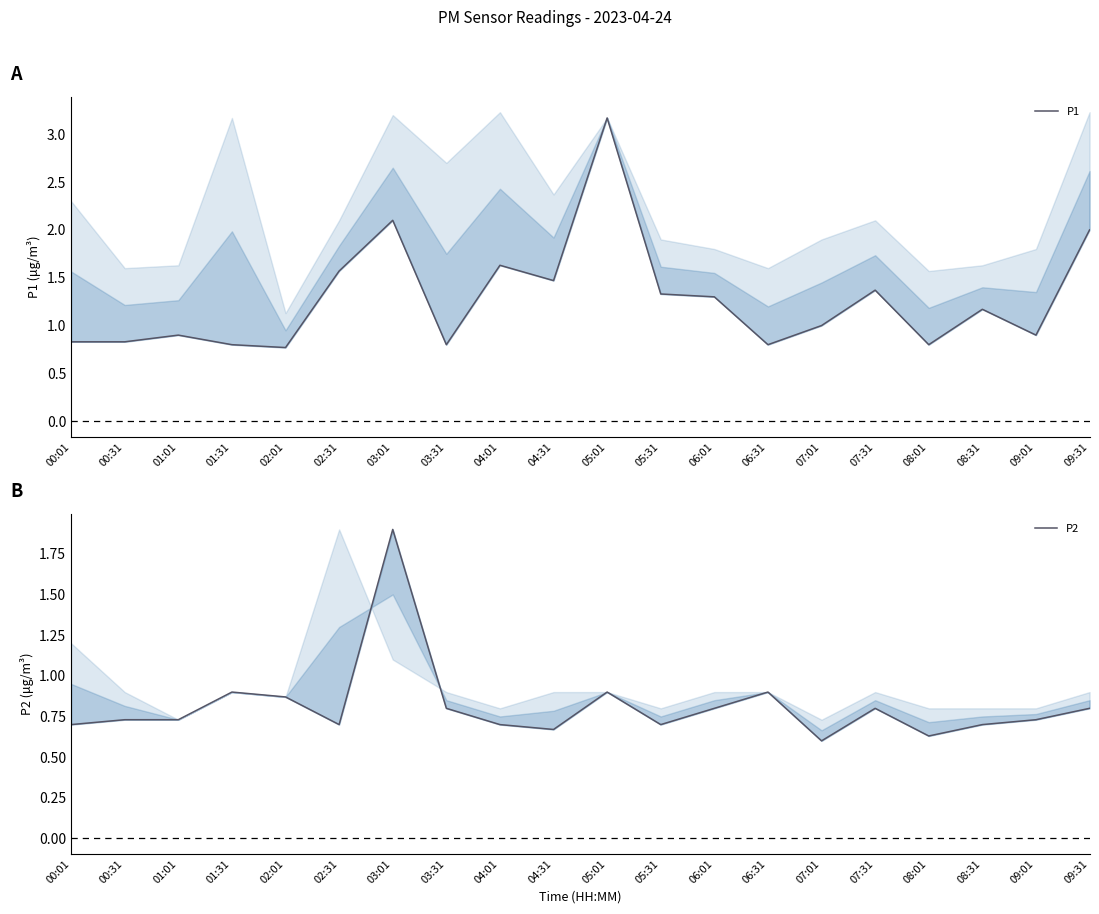

What is the maximum value shown in the chart?

3.2